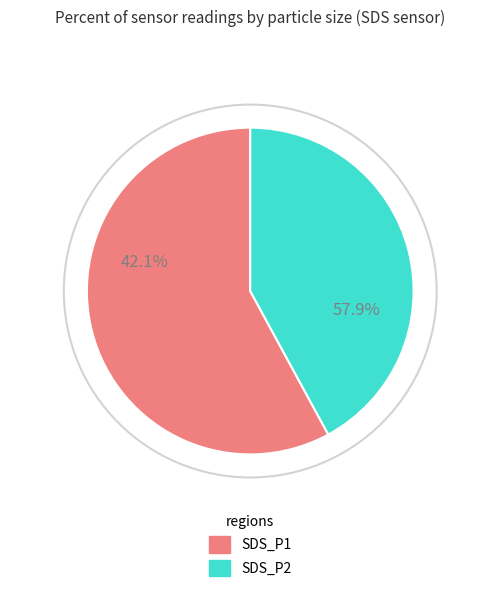

True or false: SDS_P1 accounts for 59% of the total.

True